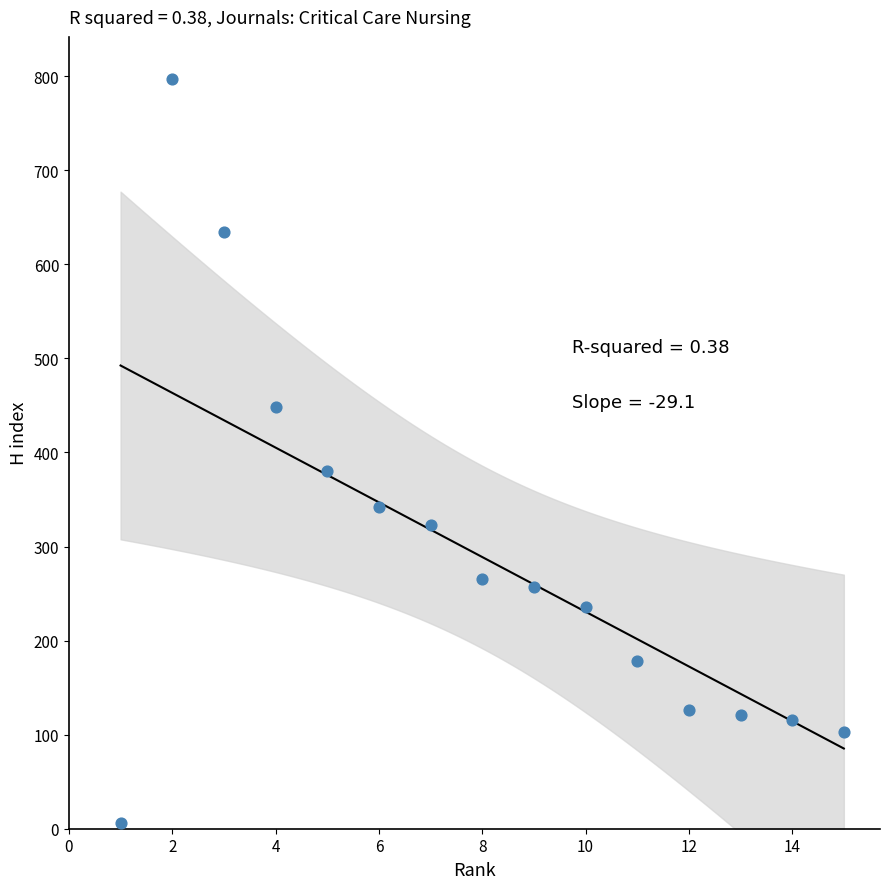

What is the range of Y values (max minus min)?

791